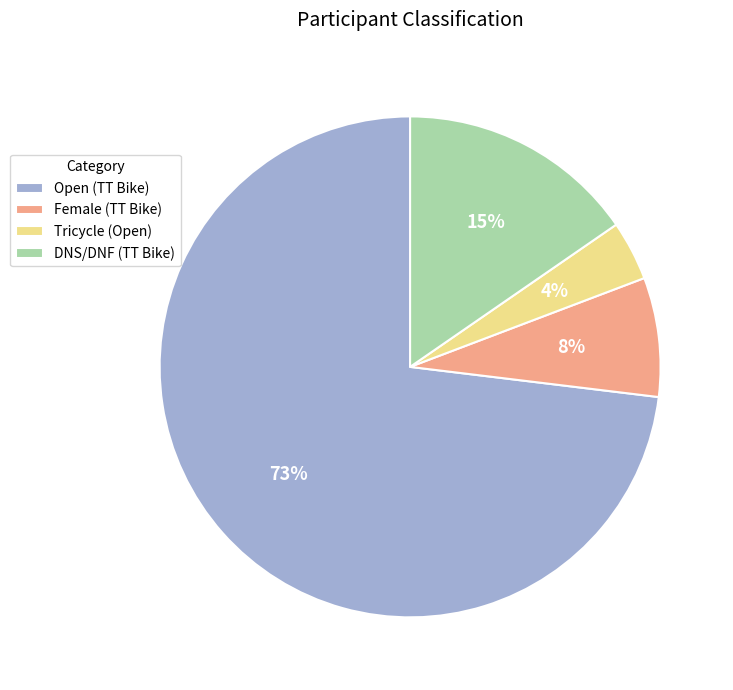

Is it true that Open (TT Bike) is 64% of the pie?

False